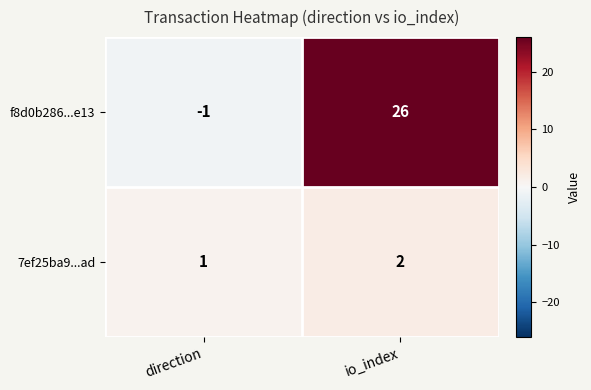

How many distinct data groups are displayed?

2